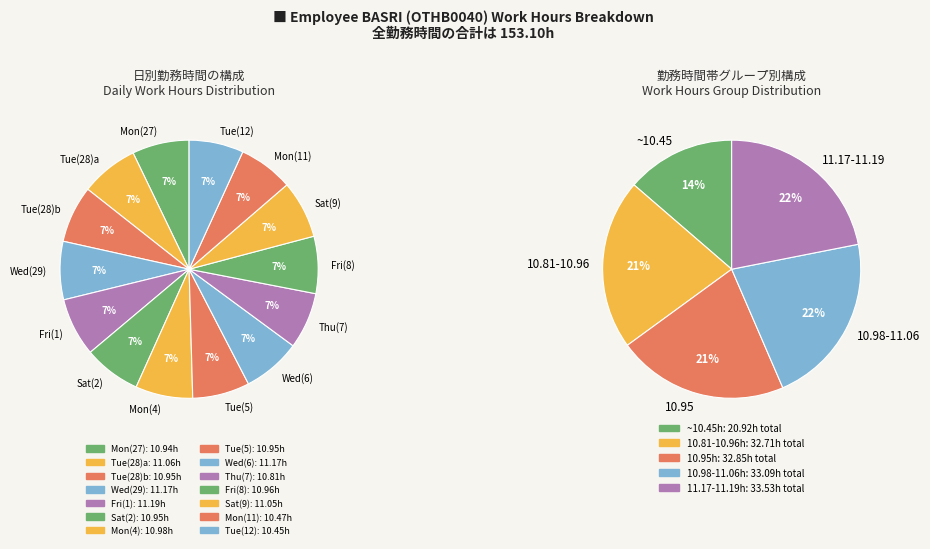

Is it true that Fri_1 is 7% of the pie?

True